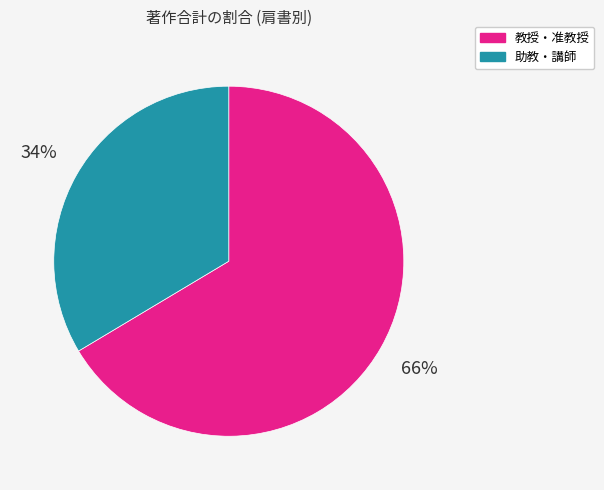

How many slices are in this pie chart?

2